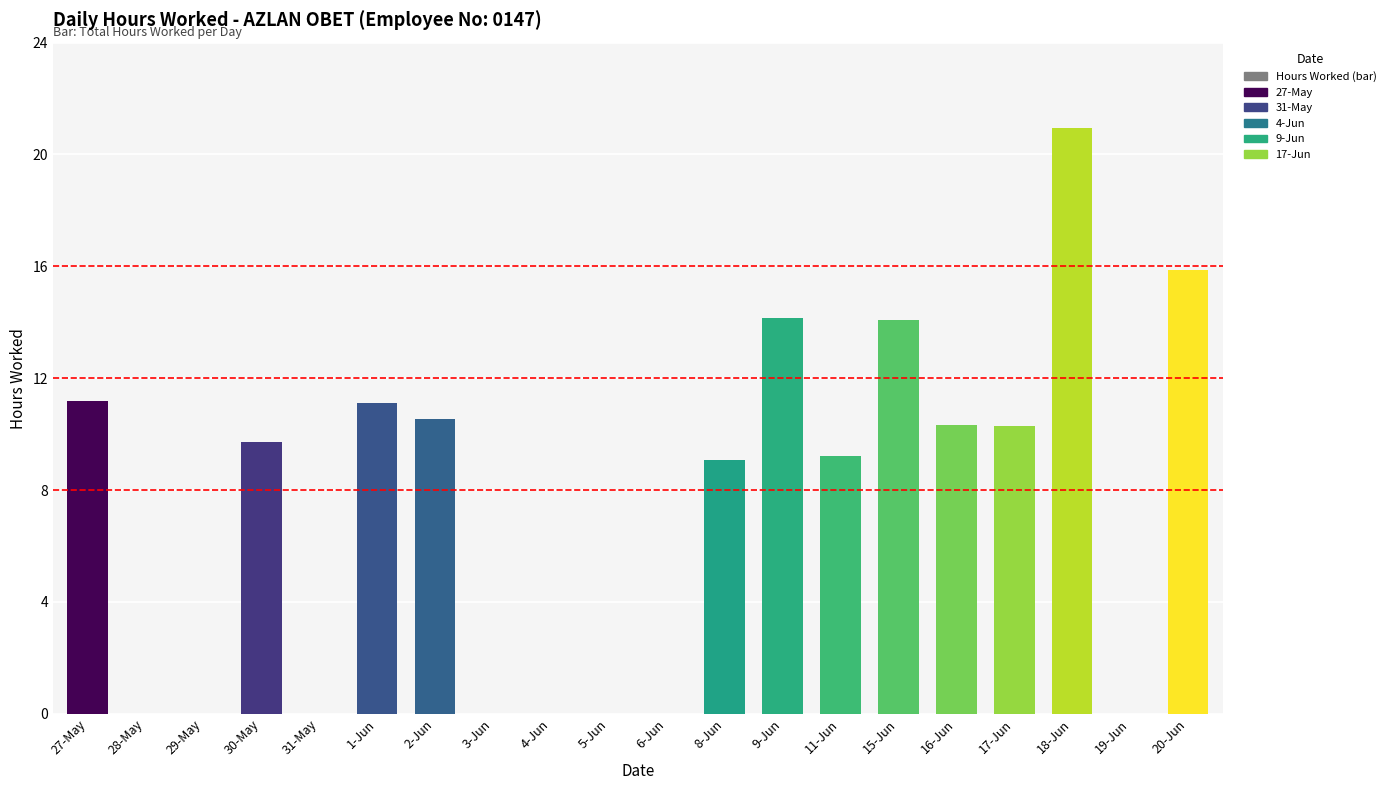

The chart shows a value of 12.5 at 11-Jun. True or false?

False